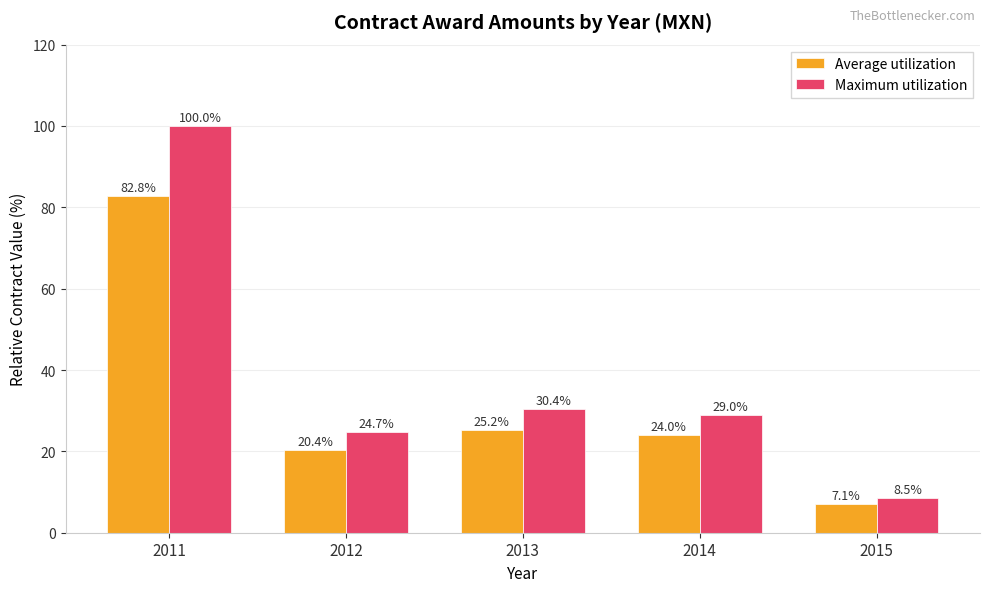

How many bars are there in total?

10